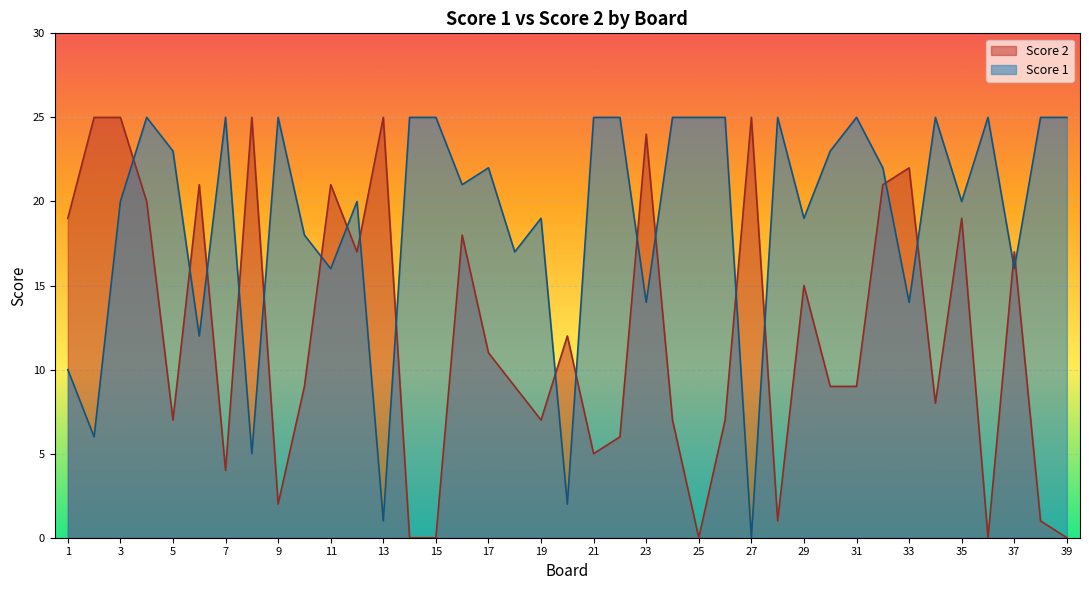

True or false: Score 1 and Score 2 intersect in this chart.

True